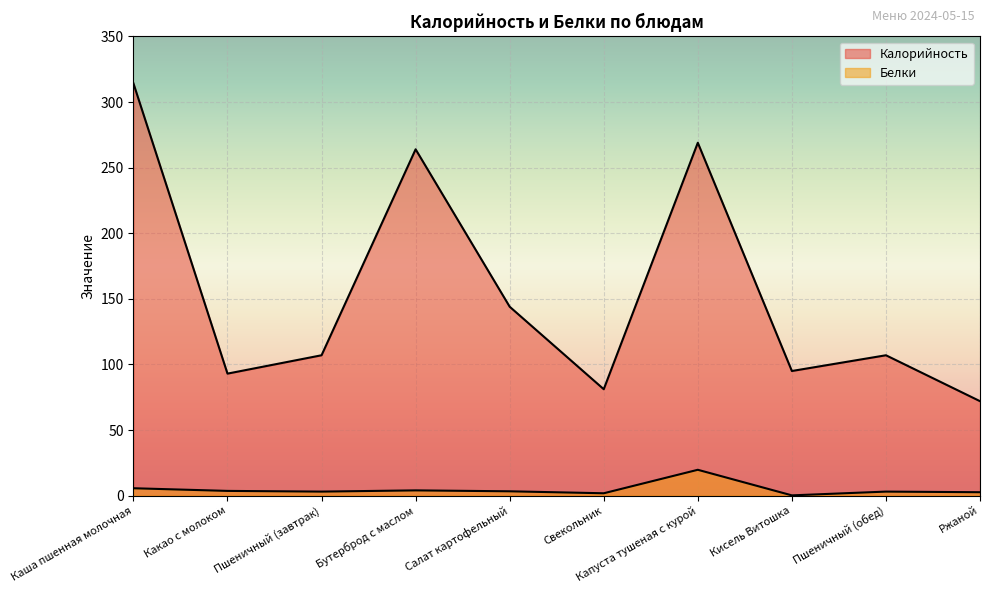

Which series has the largest range (max minus min)?

Калорийность